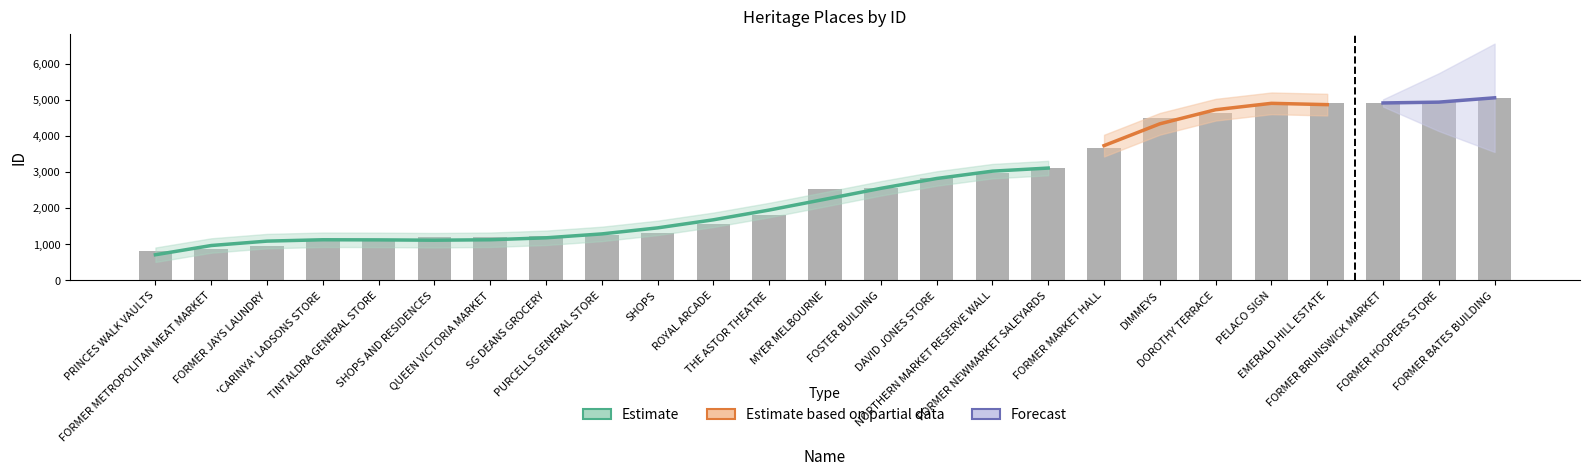

What is the greatest value displayed?

5055